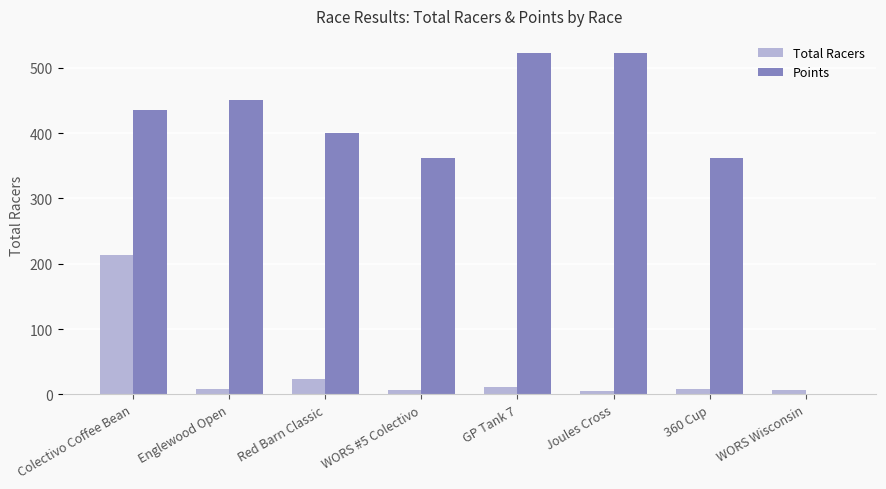

At which category is the sum across all series the highest?

Colectivo Coffee Bean